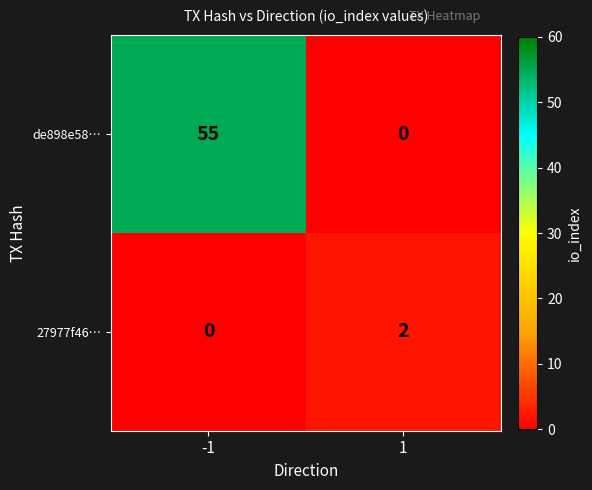

Which series has the largest total across all categories?

de898e58…